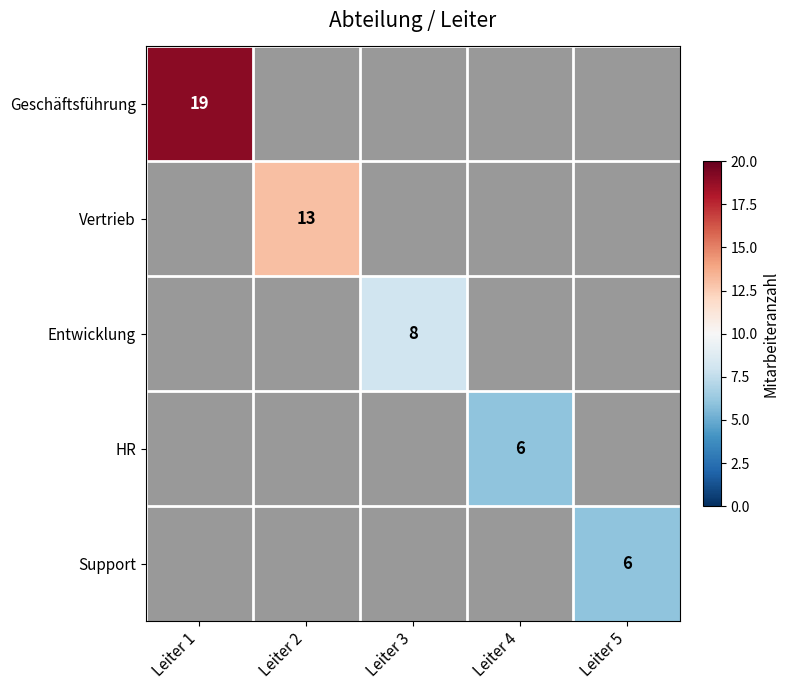

Is it true that Geschäftsführung equals 13 at Leiter 1?

False